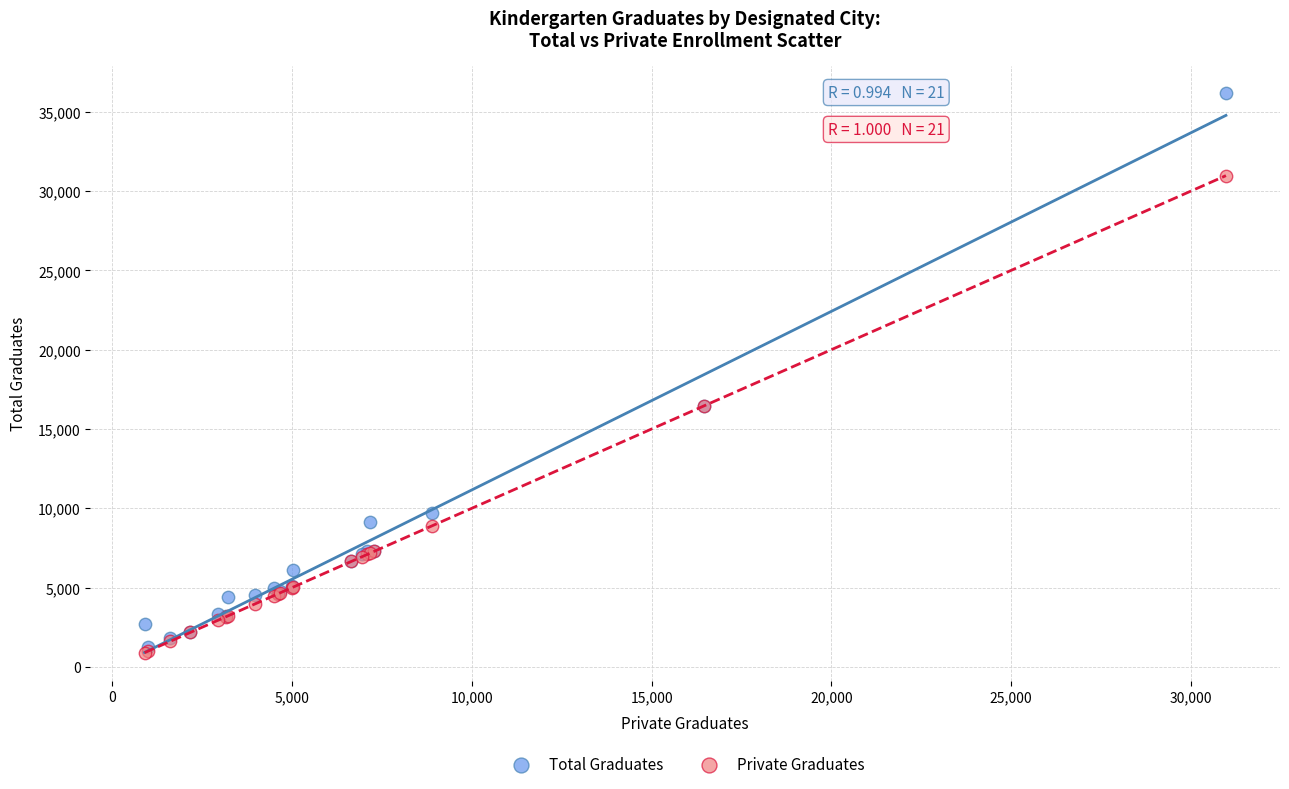

What are all the series names shown in the legend?

Total Graduates, Private Graduates